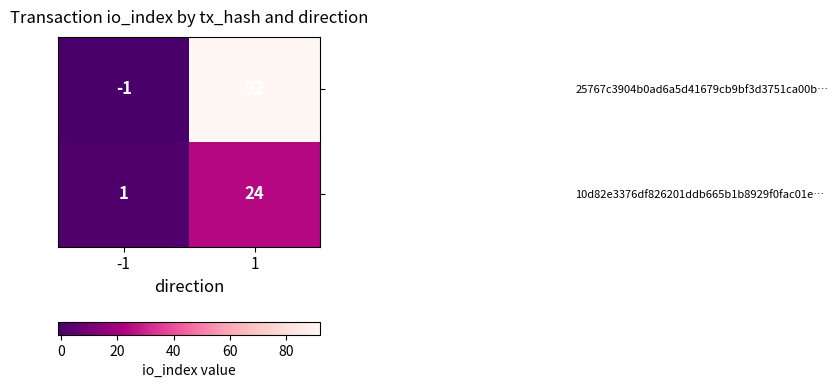

Which series changed the most between -1 and 1?

25767c3904b0ad6a5d41679cb9bf3d3751ca00b…